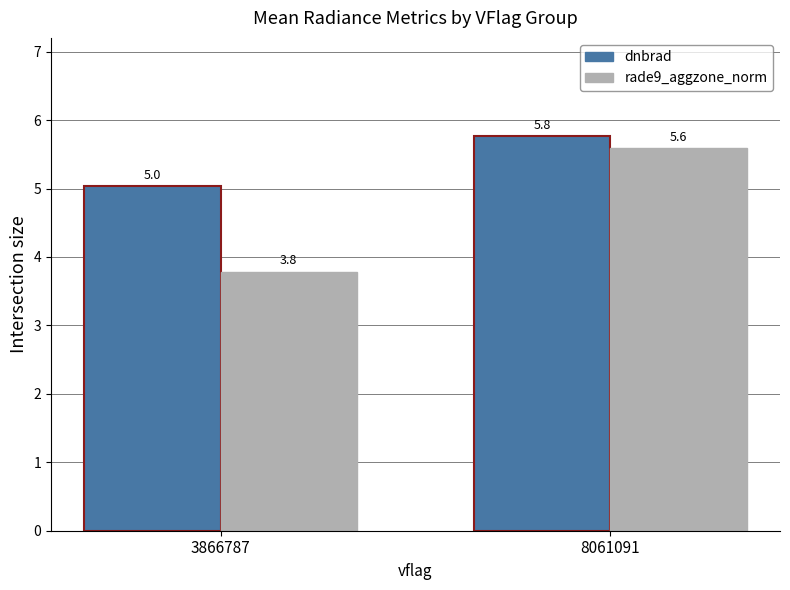

How many rade9_aggzone_norm values are between 3 and 5?

1